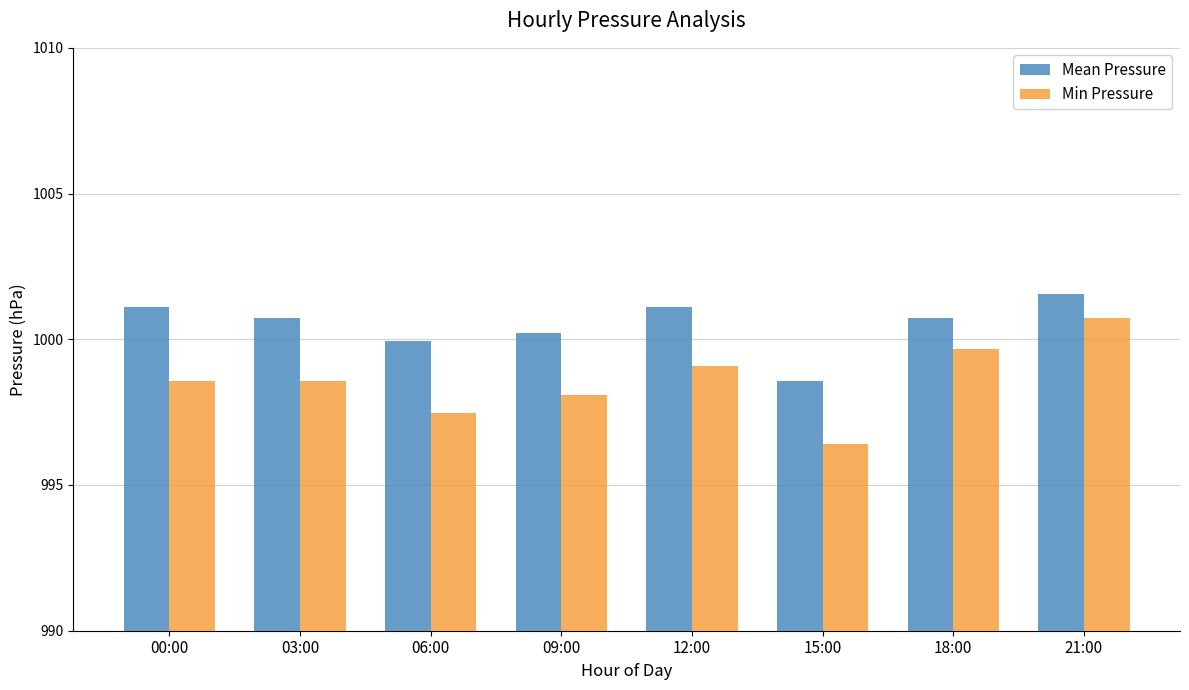

What is the label of the 3rd bar from the left?

06:00